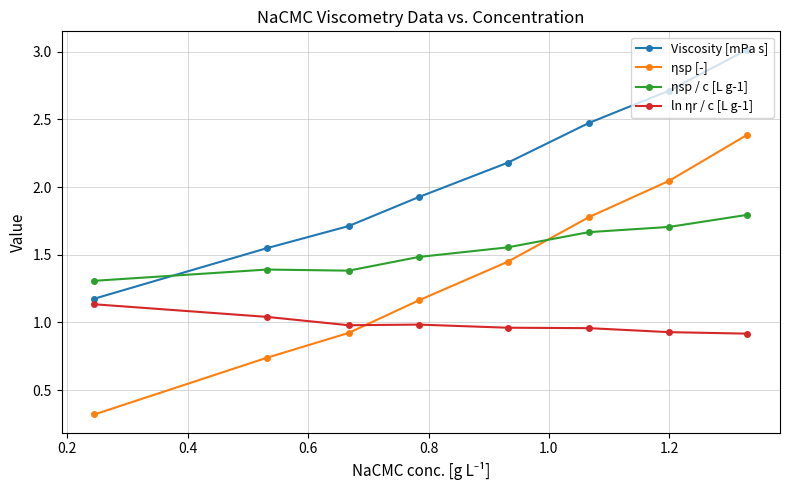

Which series has the largest range (max minus min)?

ηsp [-]